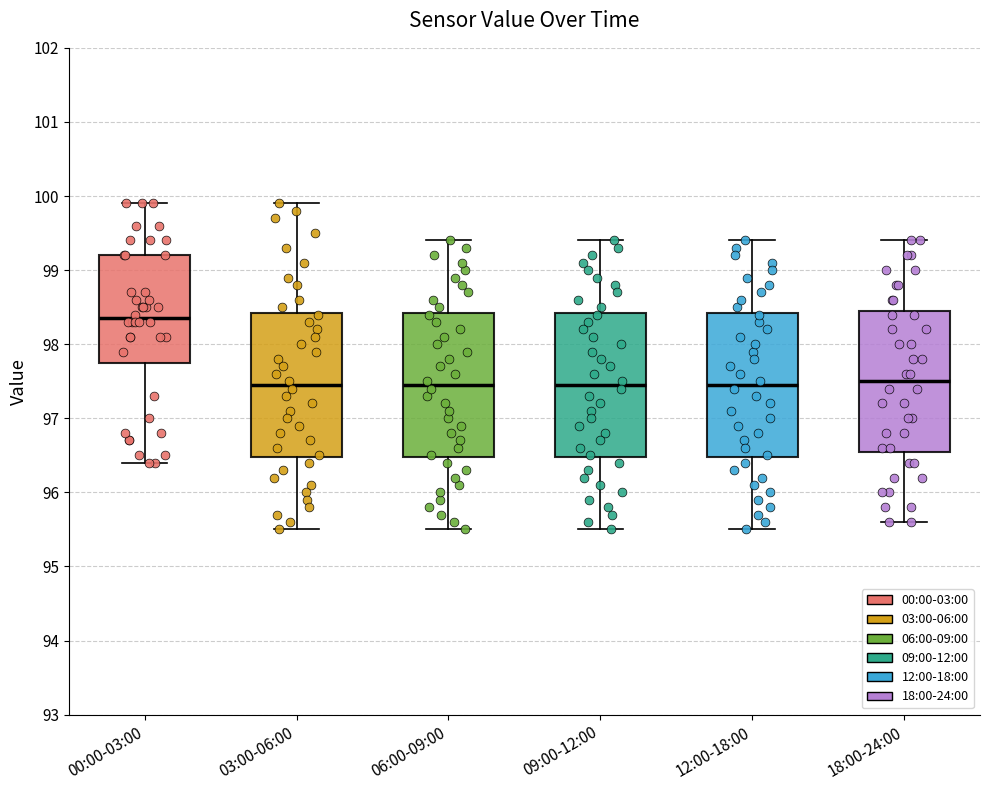

Reading left to right, transcribe this box plot: for each box, give where its median line is, the range the box spans, and where its two whiskers end, as read against the y-axis. The values are not printed on the chart, so give them approximately, as read against the axis.

00:00-03:00: median 98.4, box 97.8 to 99.2, whiskers 96.4 to 99.9
03:00-06:00: median 97.5, box 96.5 to 98.4, whiskers 95.5 to 99.9
06:00-09:00: median 97.5, box 96.5 to 98.4, whiskers 95.5 to 99.4
09:00-12:00: median 97.5, box 96.5 to 98.4, whiskers 95.5 to 99.4
12:00-18:00: median 97.5, box 96.5 to 98.4, whiskers 95.5 to 99.4
18:00-24:00: median 97.5, box 96.6 to 98.5, whiskers 95.6 to 99.4